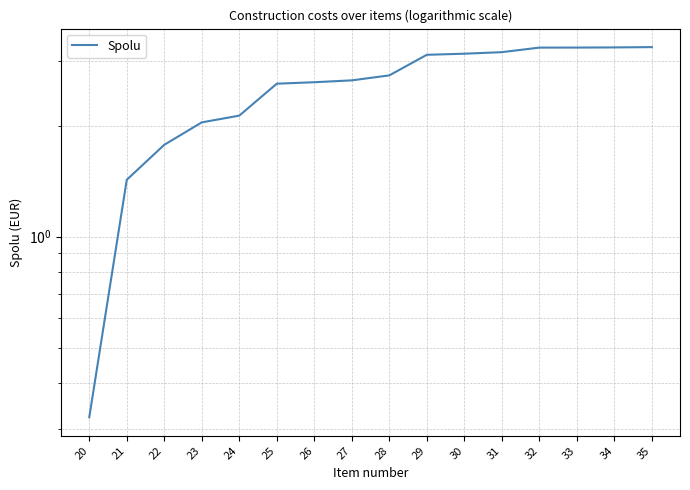

Is this an area chart (filled region under the line)?

No